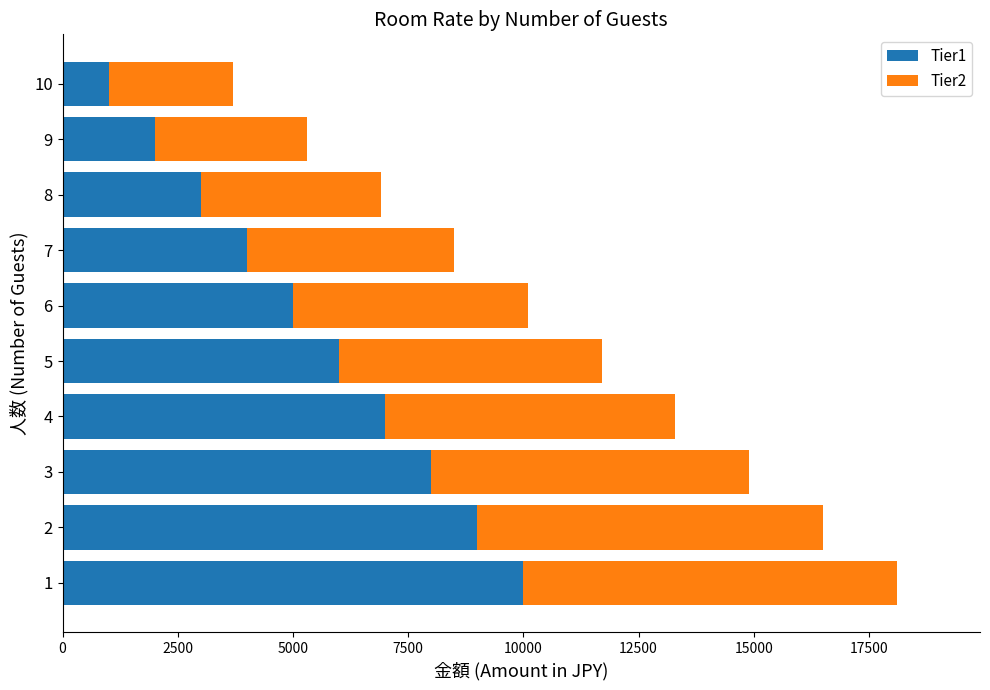

What is the approximate value of Tier1 at 6?

5000